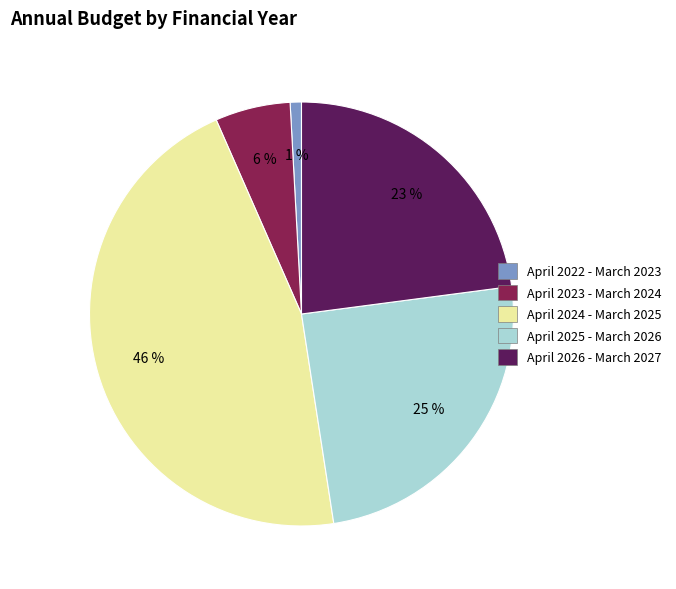

Does April 2026 - March 2027 account for over 50% of the chart?

No